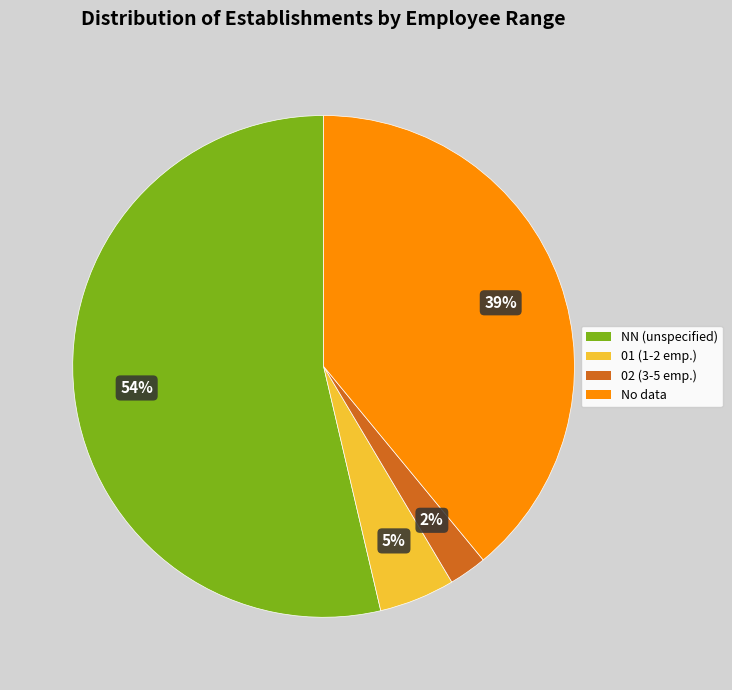

Is there any slice that represents more than half of the pie?

Yes